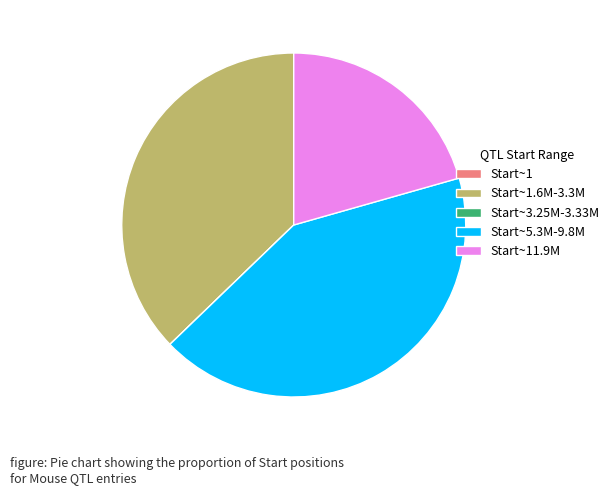

Is there a majority slice in this chart?

No